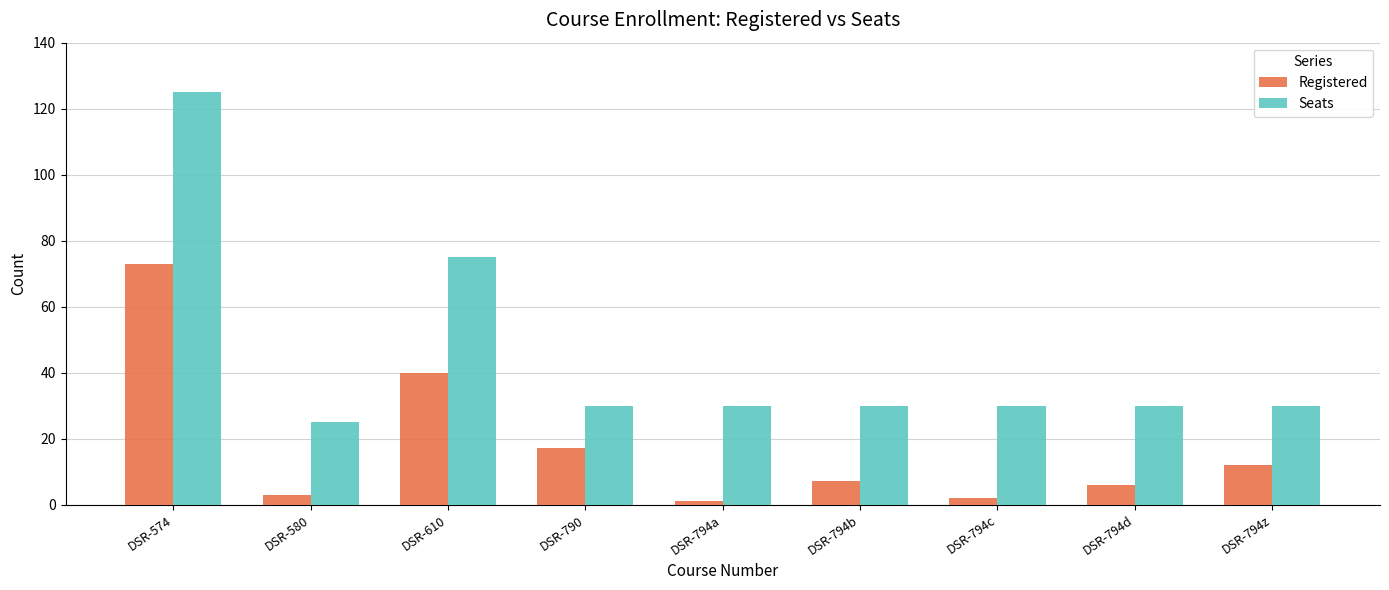

Which category has the highest value in the Seats series?

DSR-574